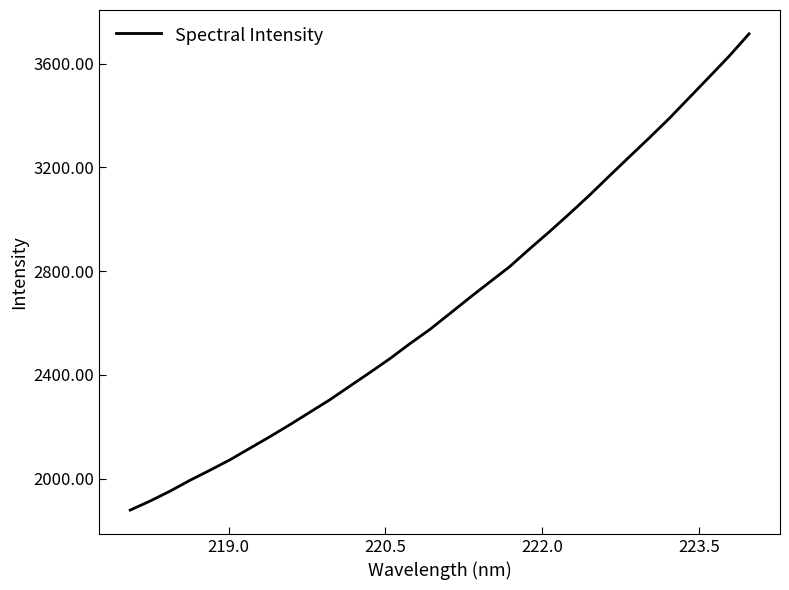

What is the difference between the second highest and minimum values?

1749.8